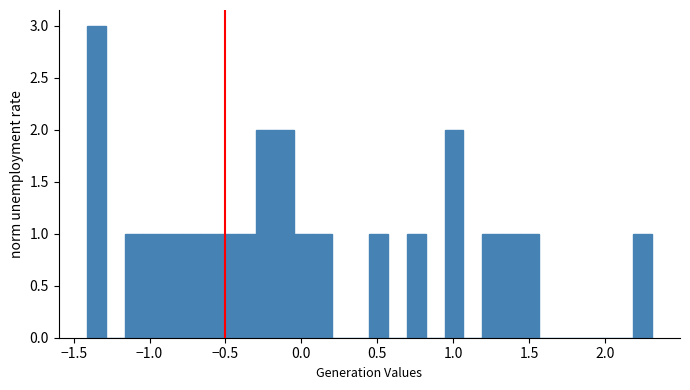

Around what value on the x-axis is the tallest bar? Give the approximate position of its centre, as read against the axis.

-1.35